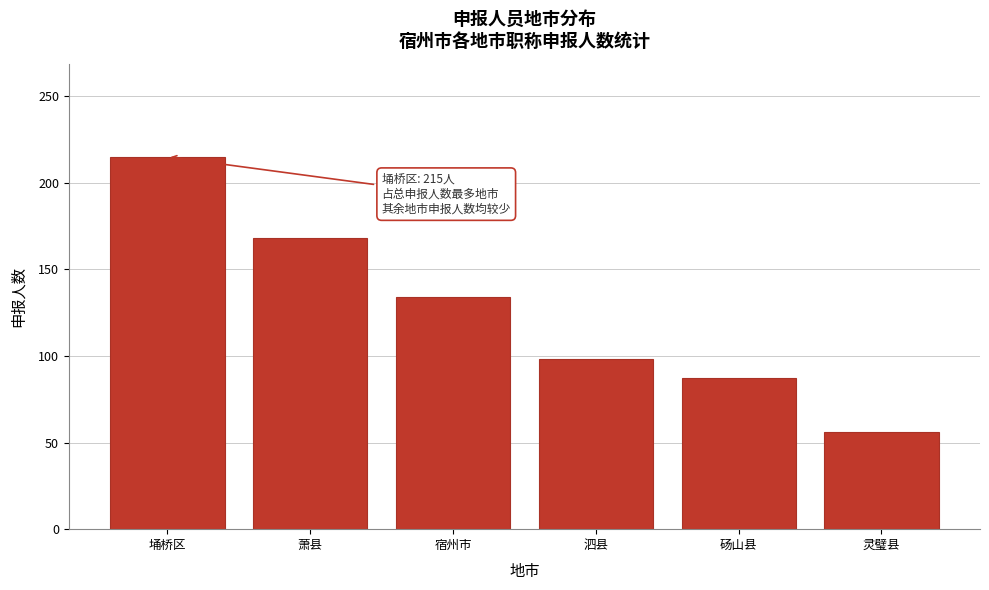

Reading left to right, list all the values displayed in this chart.

埇桥区=215	萧县=168	宿州市=134	泗县=98	砀山县=87	灵璧县=56